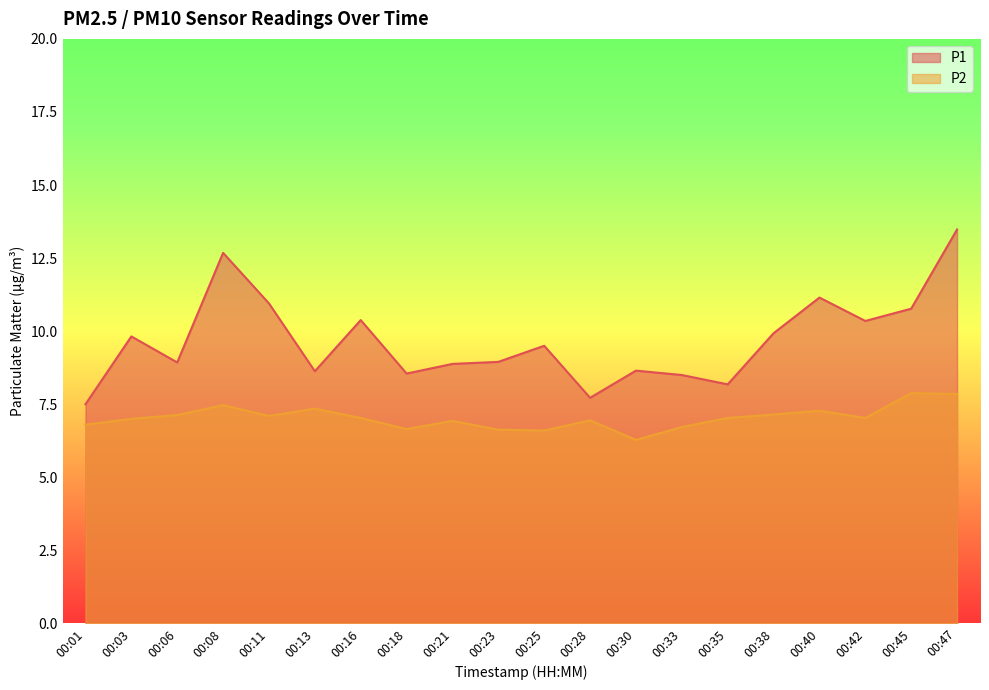

How many data points in P2 are above 7?

11